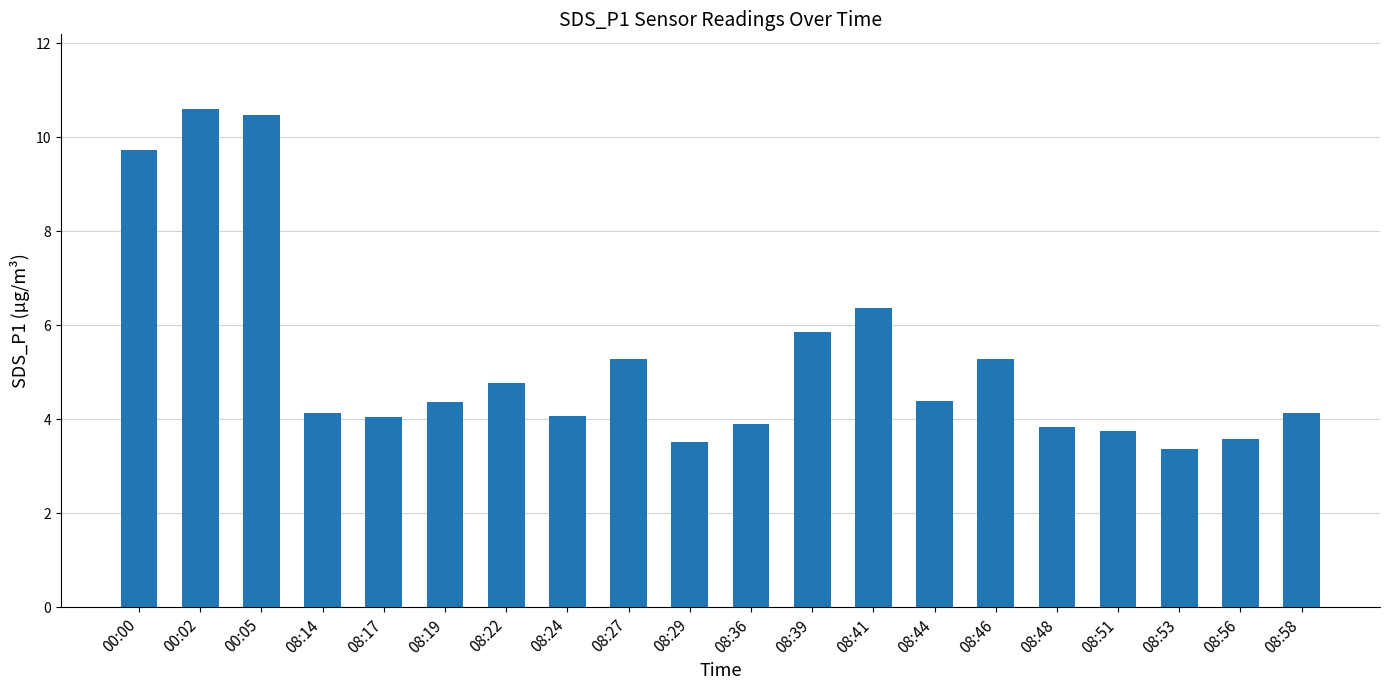

True or false: the data shows 4.4 at 08:44.

True